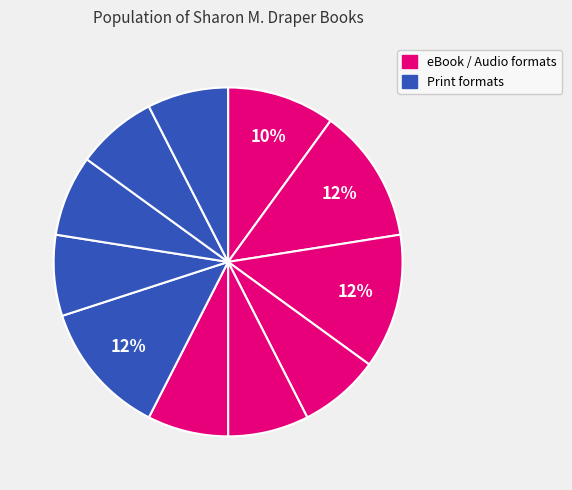

Rank the categories by value from highest to lowest.

Out of My Heart, Blended, Out of My Mind, Out of My Dreams, Stella by Starlight, Stars and Sparks on Stage, Backyard Animal Show, Space Mission Adventure, Shadows of Caesar's Creek, Lost in the Tunnel of Time, Buried Bones Mystery